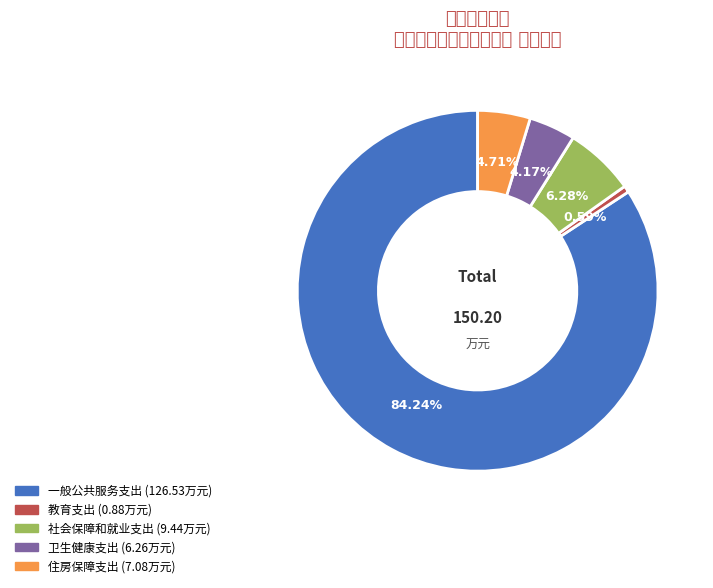

Which category has the biggest portion of the pie?

一般公共服务支出